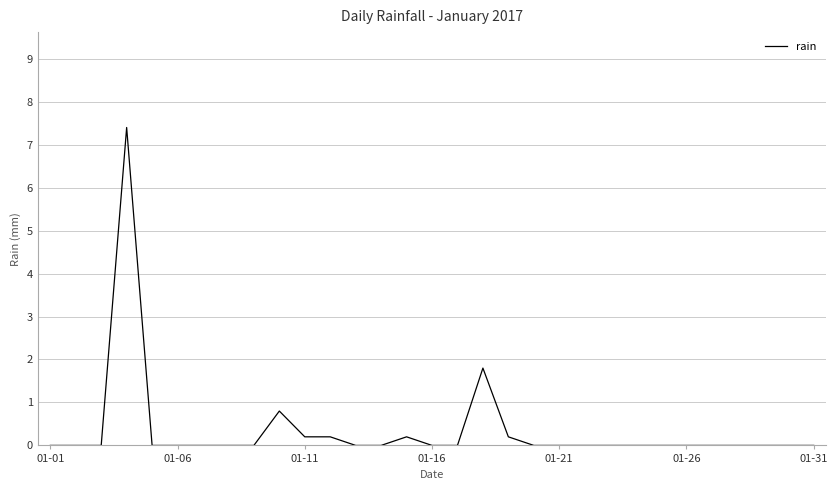

What is the sum of all values?

10.8